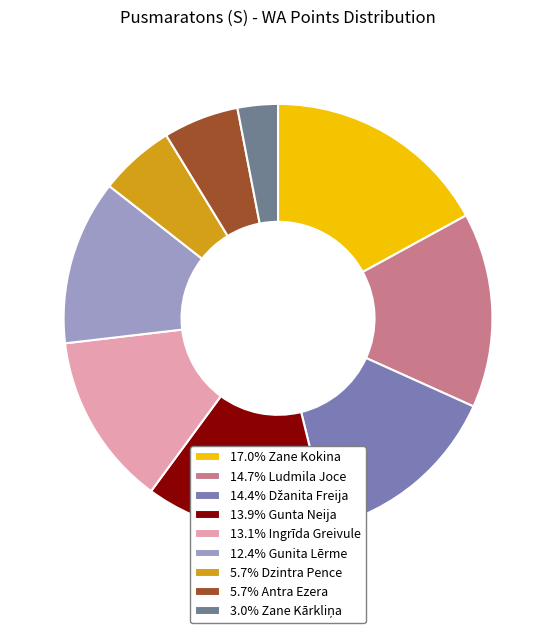

How many slices are in this pie chart?

9